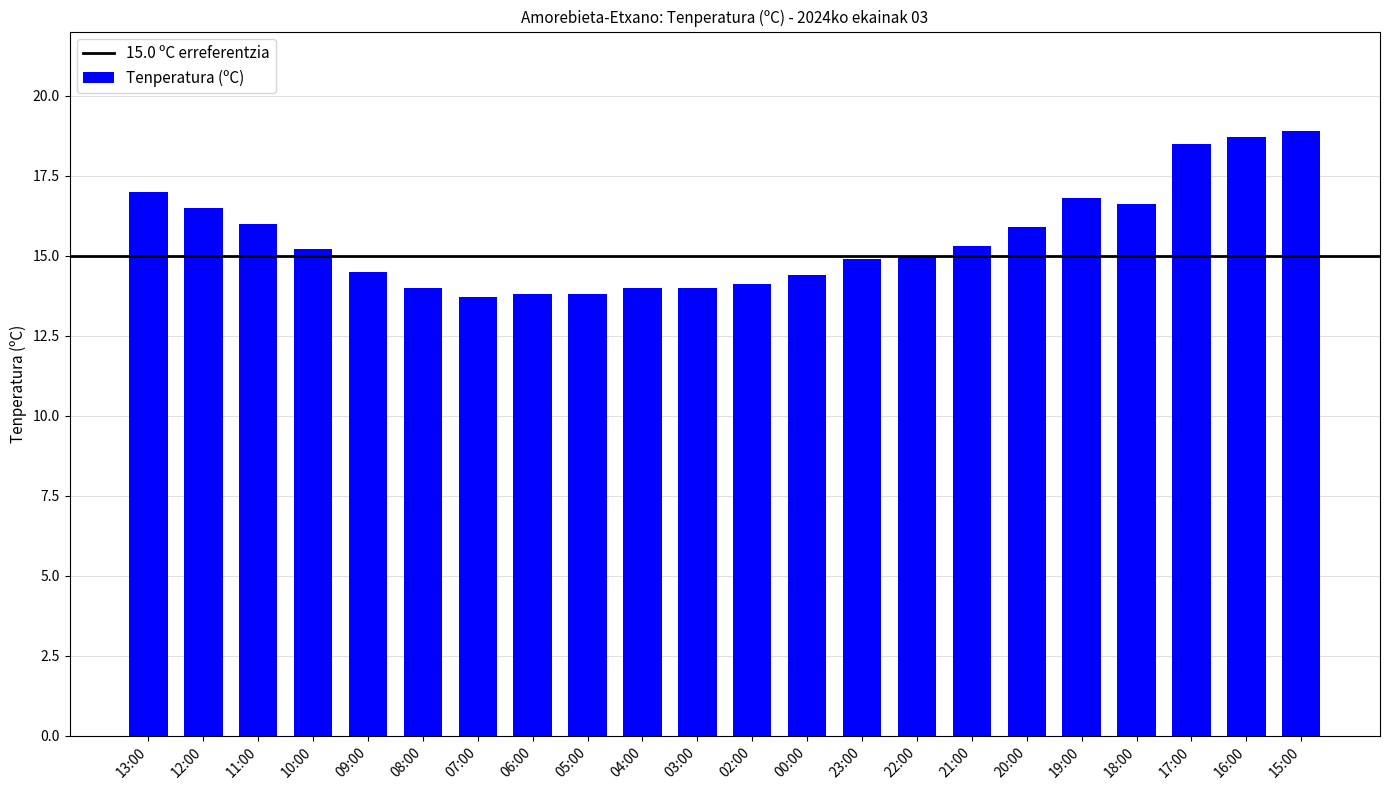

Approximately how many times larger is the value at 13:00 compared to 15:00?

0.9